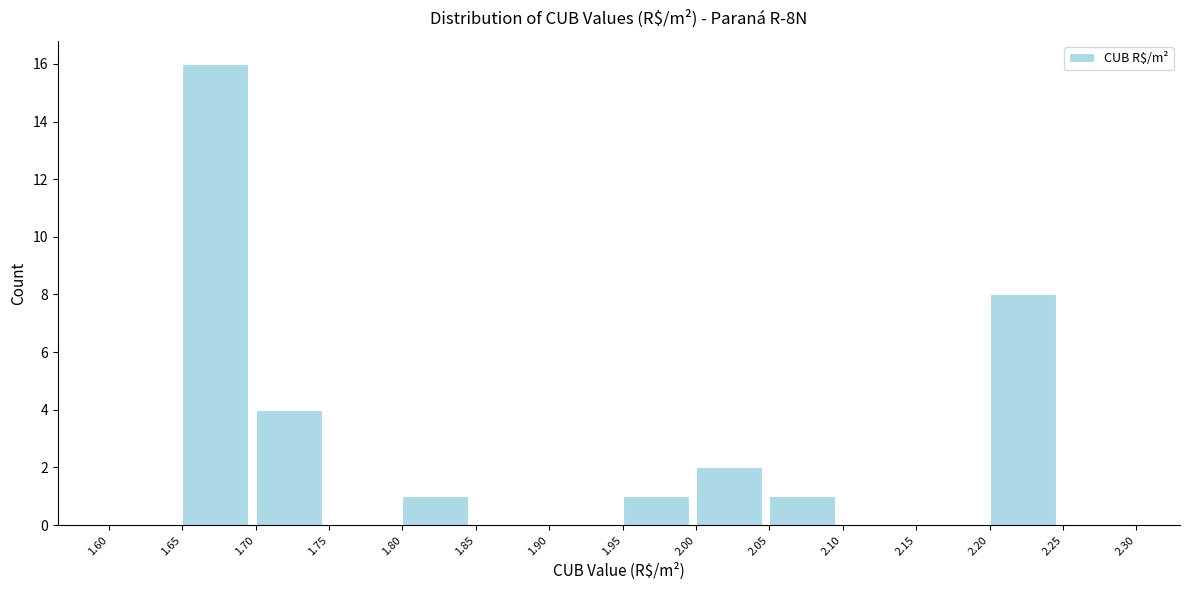

Over which range of the x-axis is the bar tallest?

1.65 to 1.70